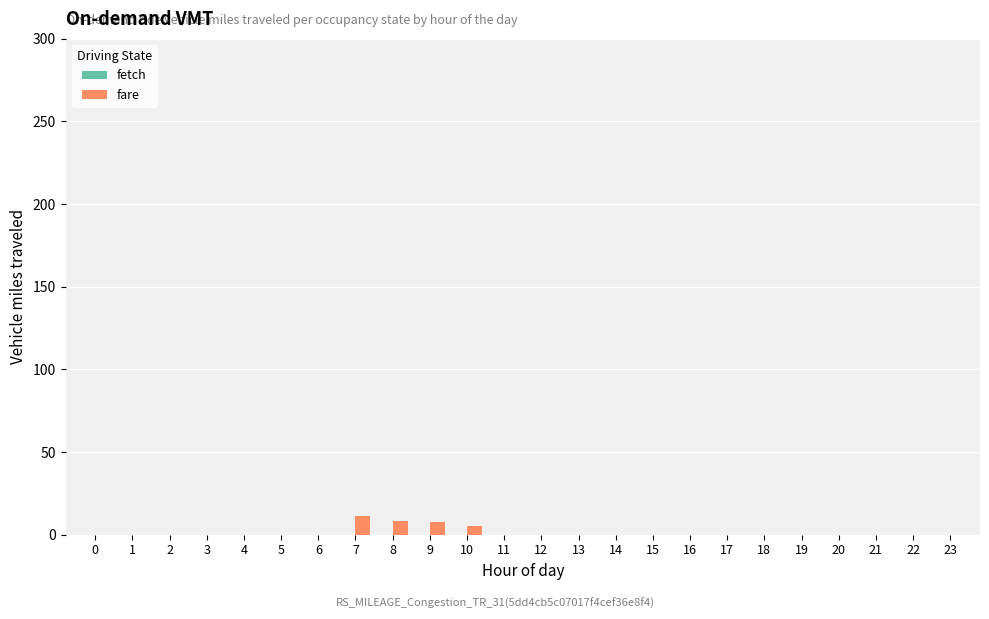

What is the sum of all values?

32.4